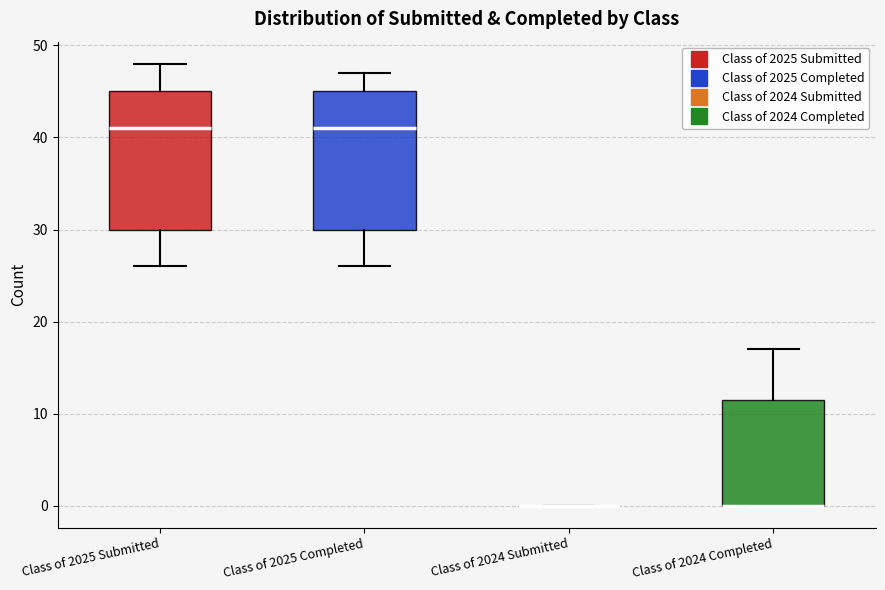

Reading left to right, read every box against the y-axis: the position of its median line, the range the box covers, and the ends of its whiskers. The values are not printed on the chart, so give them approximately, as read against the axis.

Class of 2025 Submitted: median 41, box 30 to 45, whiskers 26 to 48
Class of 2025 Completed: median 41, box 30 to 45, whiskers 26 to 47
Class of 2024 Submitted: box collapsed to a line at 0, whiskers 0 to 0
Class of 2024 Completed: median 0 (drawn on the box's lower edge), box 0 to 12, whiskers 0 to 17